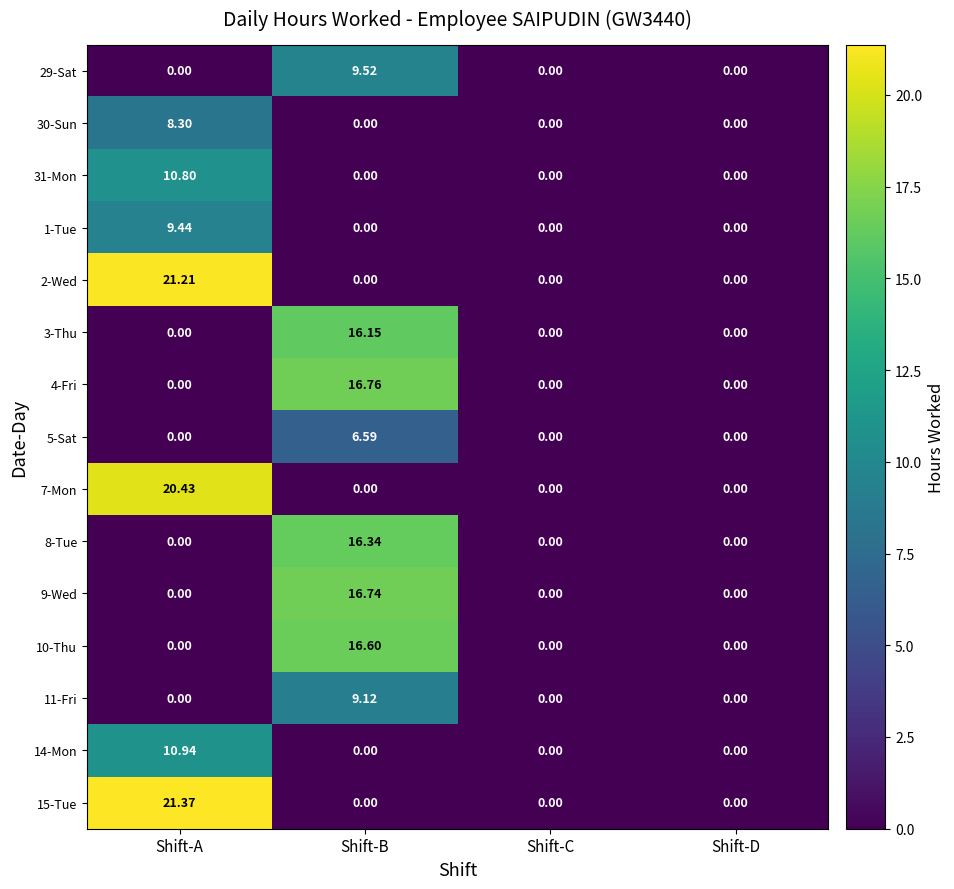

At which label does 31-Mon reach its peak?

Shift-A